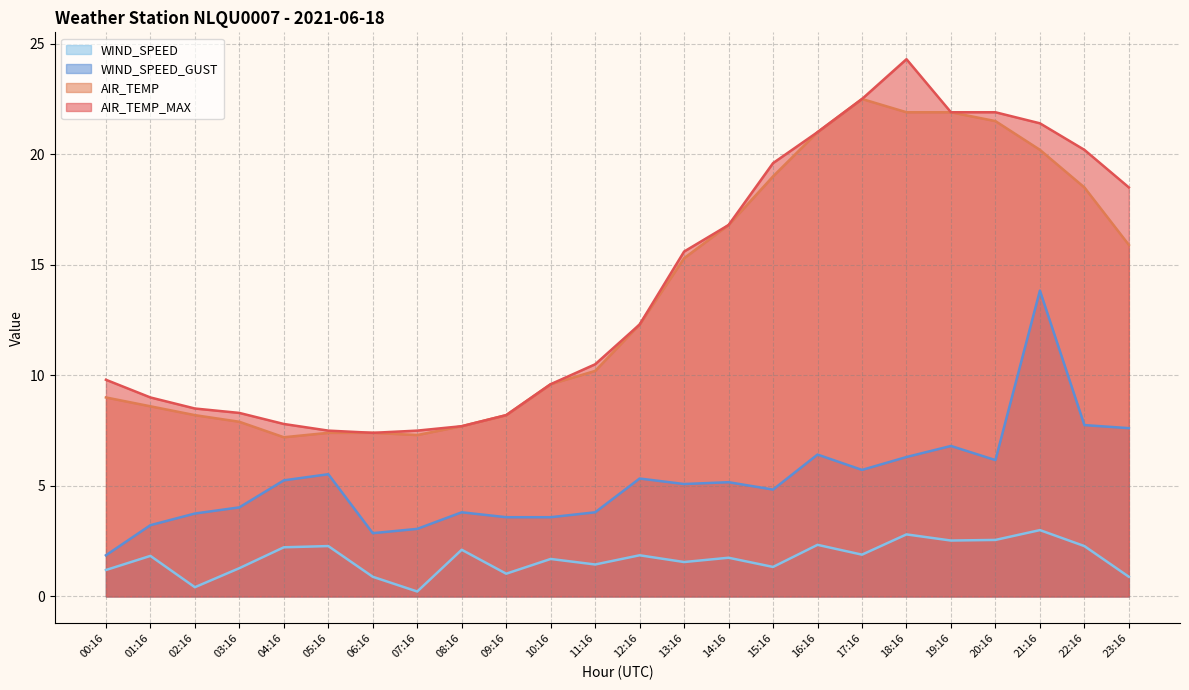

Is it true that WIND_SPEED_GUST equals 5.2 at 04:16?

True